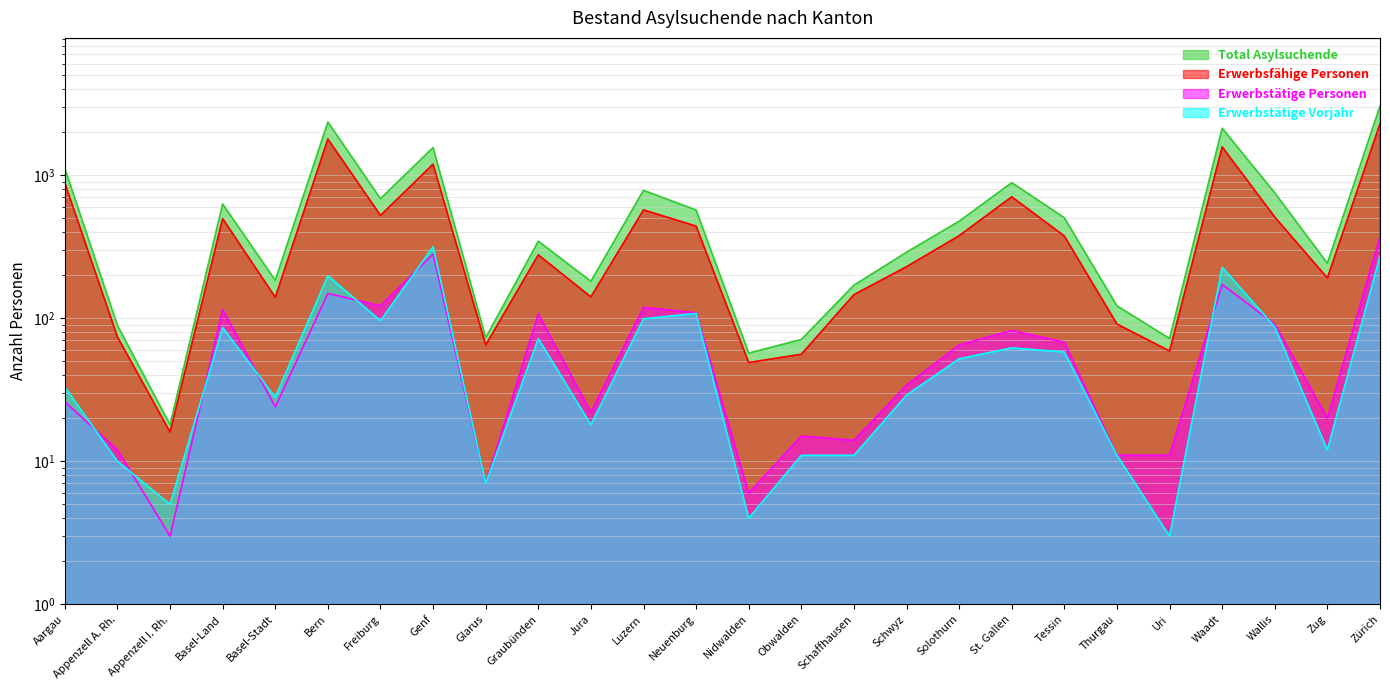

Which series has the widest spread of values?

Total Asylsuchende